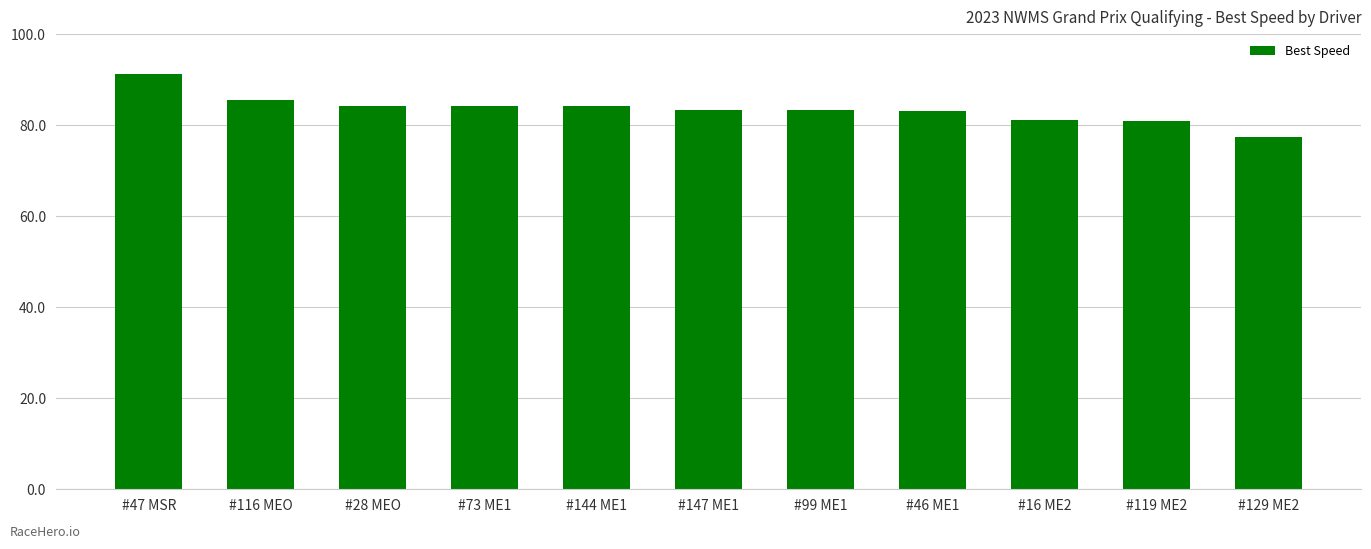

Does the chart contain any negative values?

No